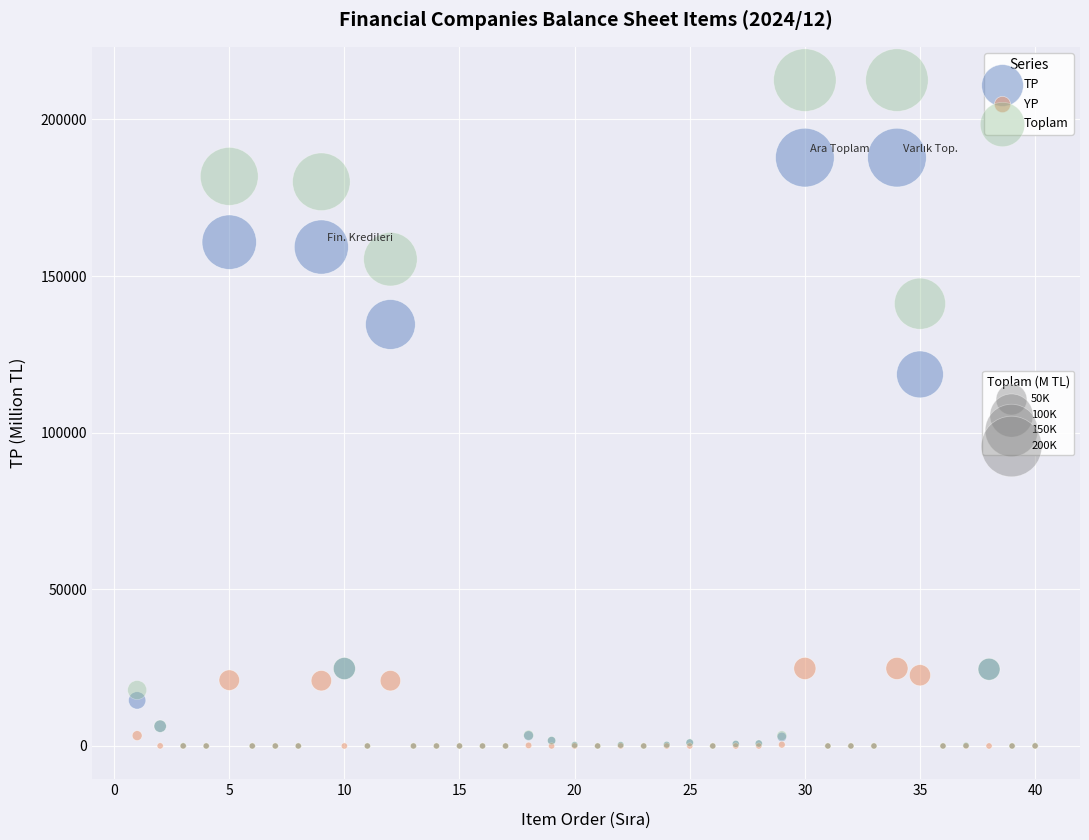

Across all series, what Y value is closest to 106271?

118594